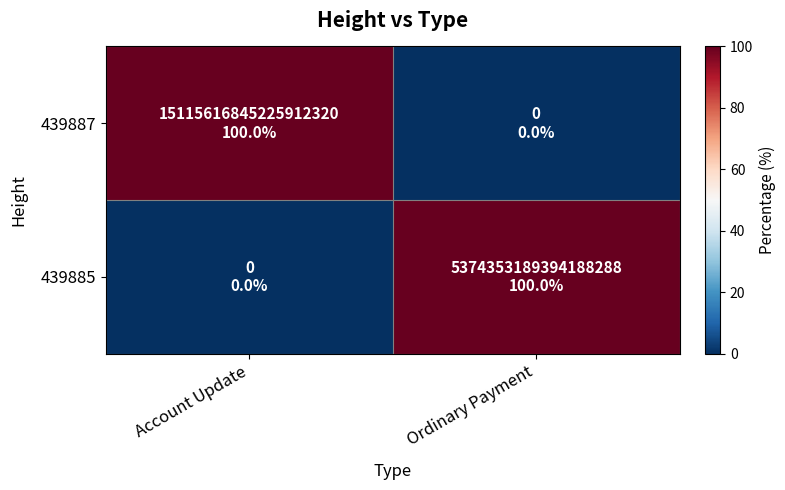

At how many categories does at least one series exceed 38?

2